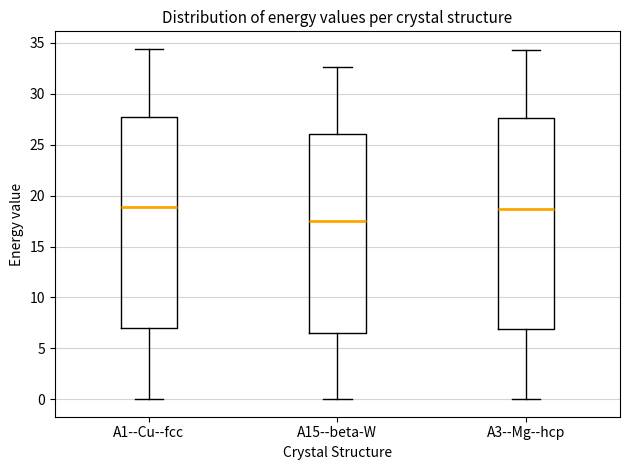

Reading left to right, transcribe this box plot: for each box, give where its median line is, the range the box spans, and where its two whiskers end, as read against the y-axis. The values are not printed on the chart, so give them approximately, as read against the axis.

A1--Cu--fcc: median 19.0, box 7.0 to 27.5, whiskers 0.0 to 34.5
A15--beta-W: median 17.5, box 6.5 to 26.0, whiskers 0.0 to 32.5
A3--Mg--hcp: median 18.5, box 7.0 to 27.5, whiskers 0.0 to 34.5